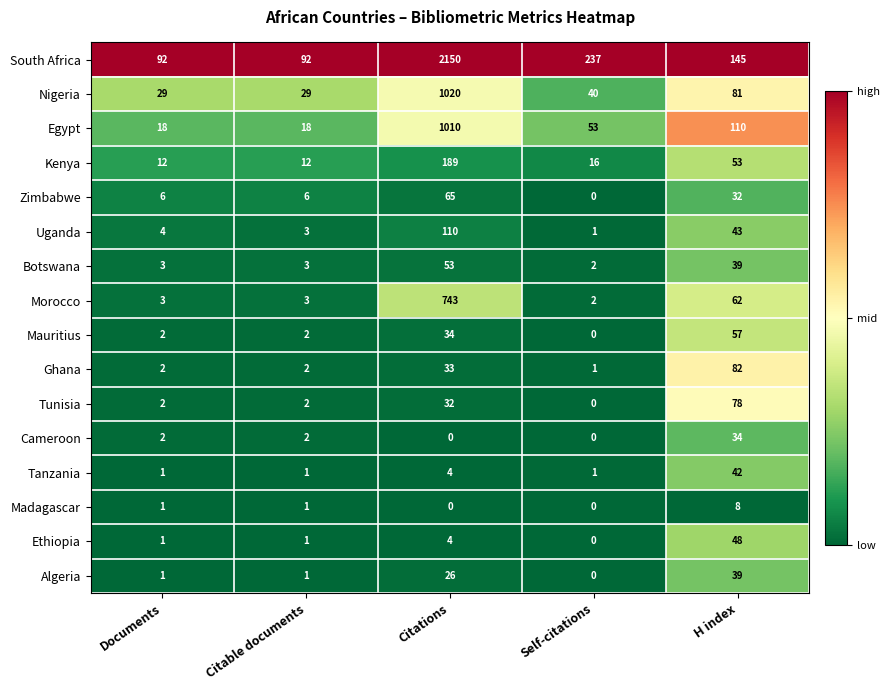

The Botswana series shows 4 at Citable documents. True or false?

False